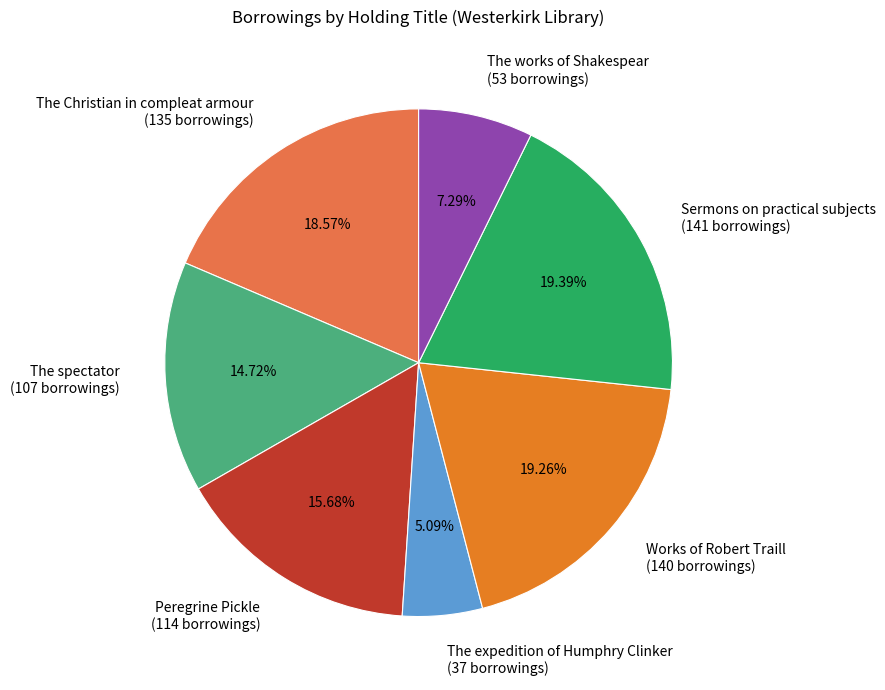

To the nearest percent, what is the difference between the largest and smallest slice percentages?

14%